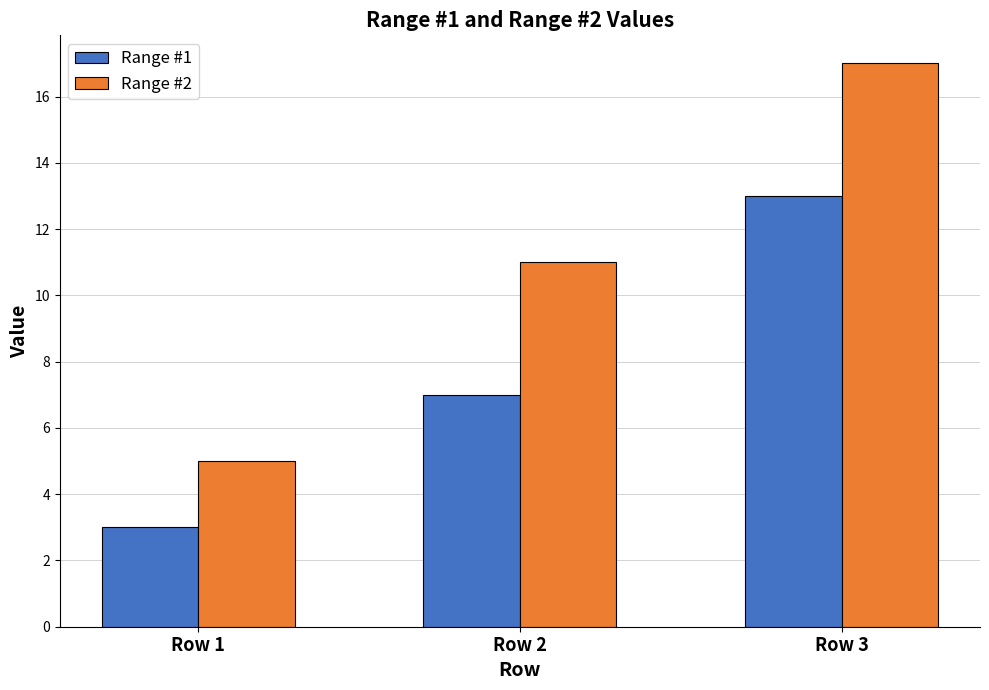

Which series has the widest spread of values?

Range #2